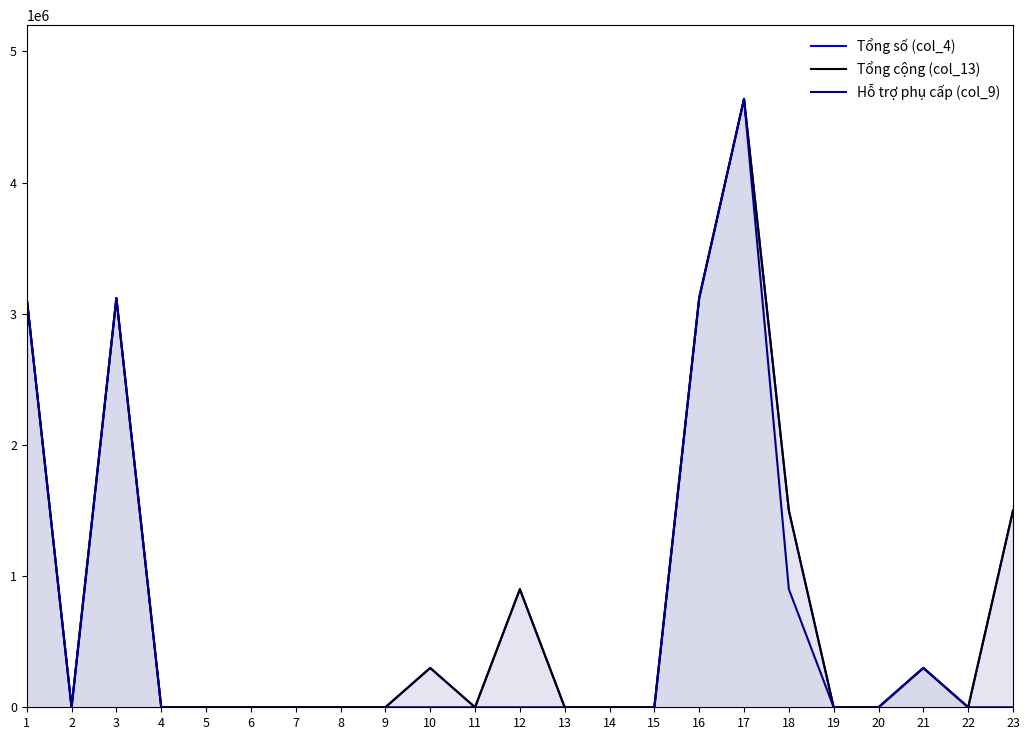

True or false: Hỗ trợ phụ cấp (col_9) and Tổng cộng (col_13) cross at least once.

False